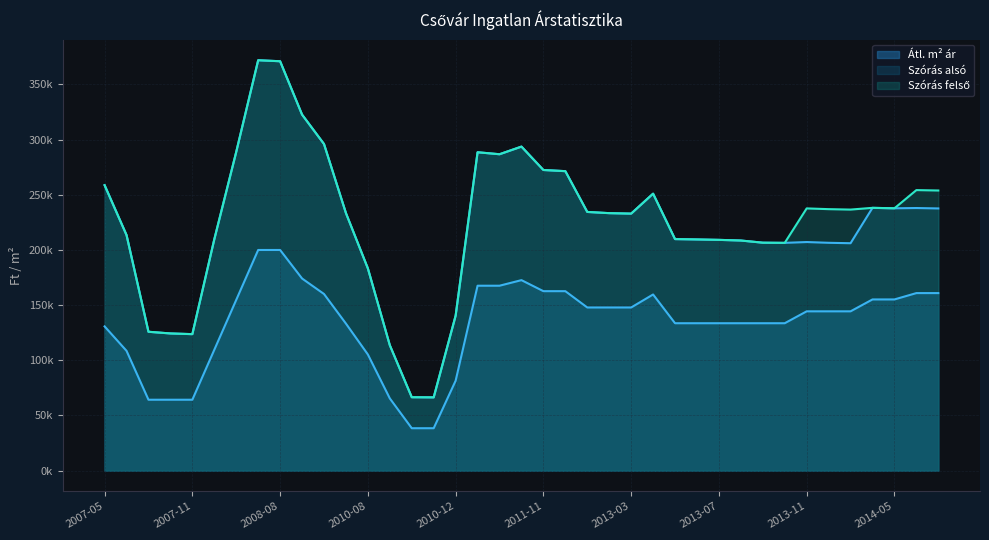

Which series changed the most between 2013-05 and 2013-11?

Szoras felso hatar